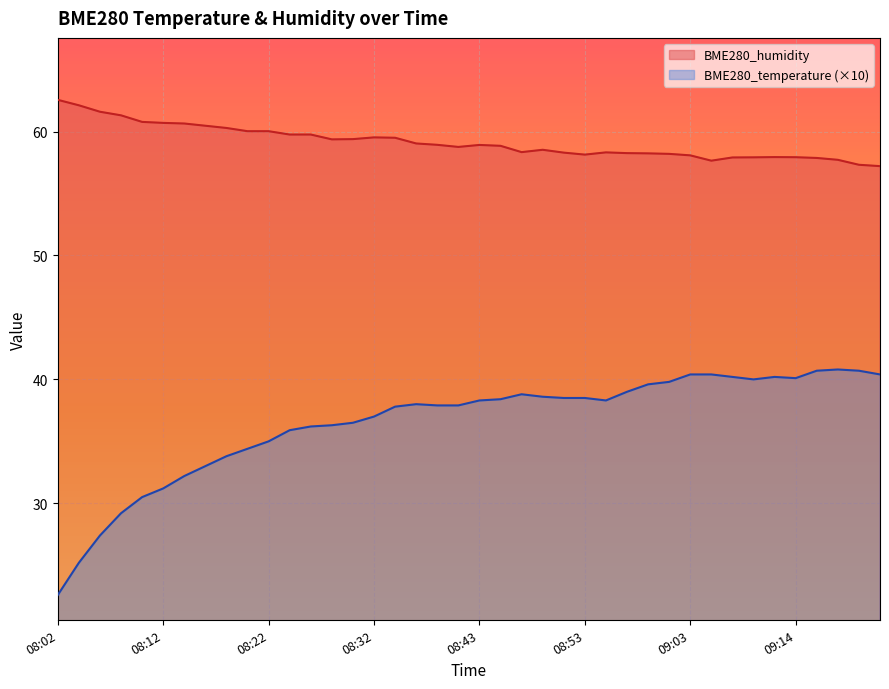

At which category does the chart reach its peak across all series?

08:02